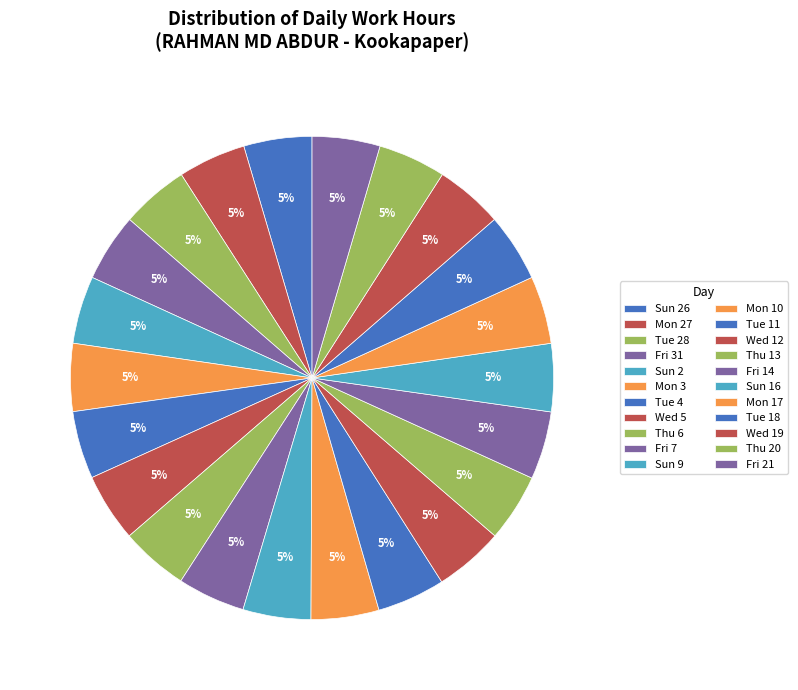

How many slices are in this pie chart?

22